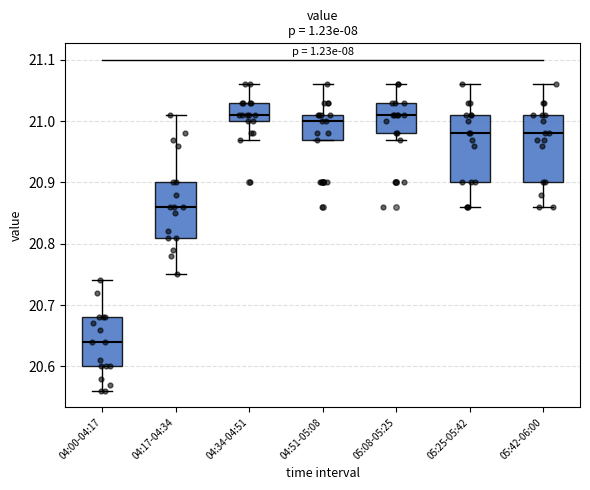

Which box has the lowest median line?

04:00-04:17